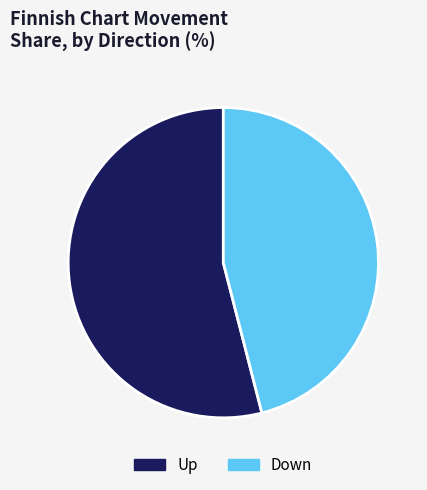

Between Down and Up, which is larger?

Up